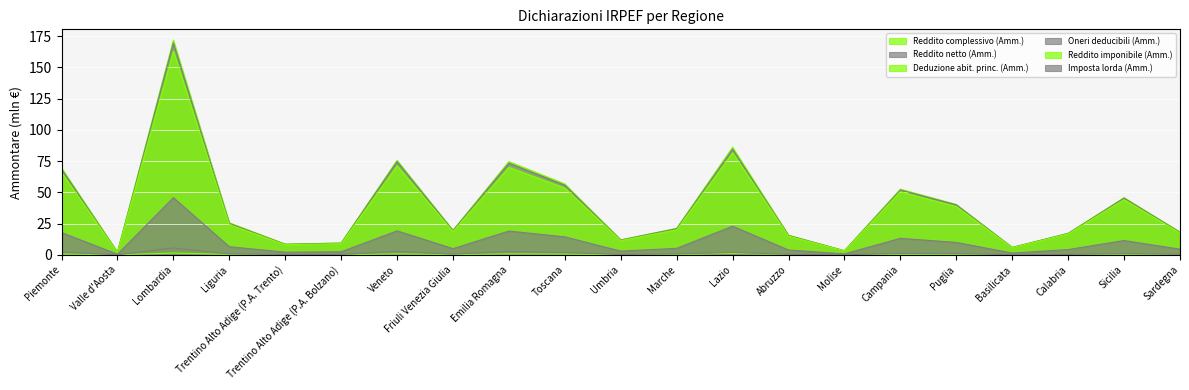

The value of Oneri deducibili (Amm.) at Friuli Venezia Giulia is 0.6. True or false?

True